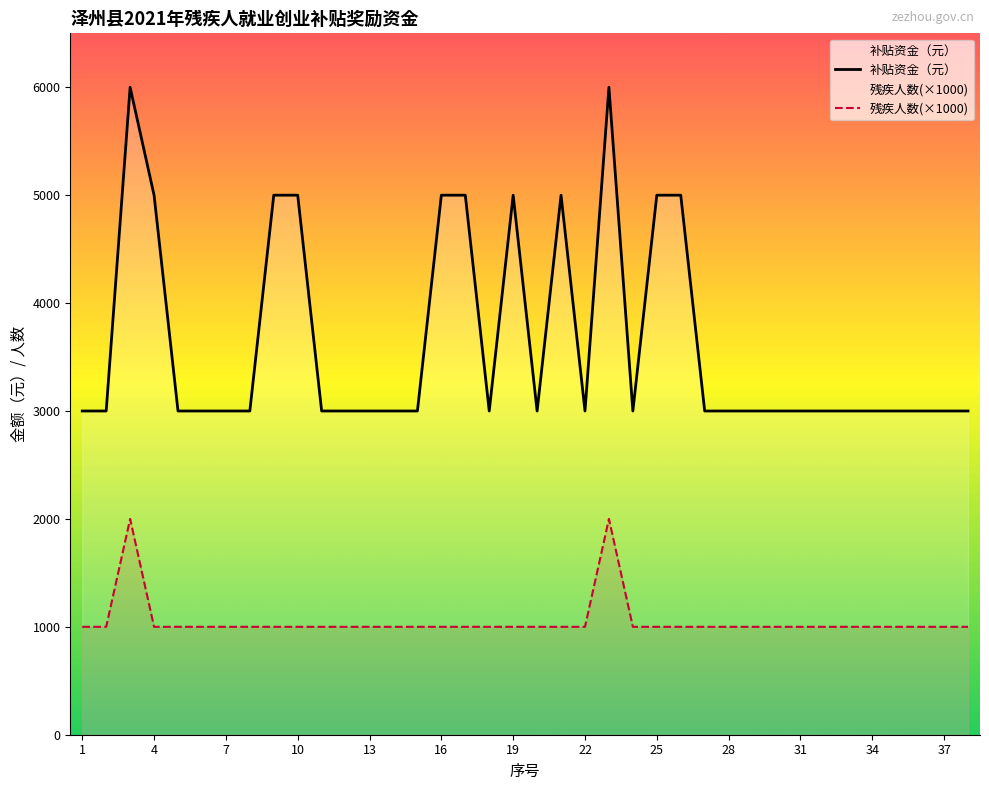

Count the number of categories in the chart.

38